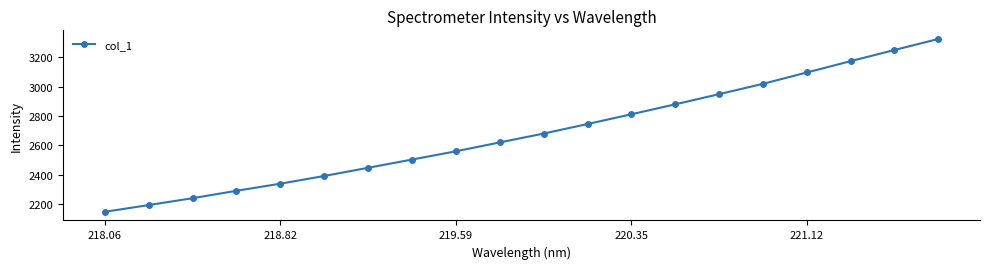

What is the average value?

2683.6